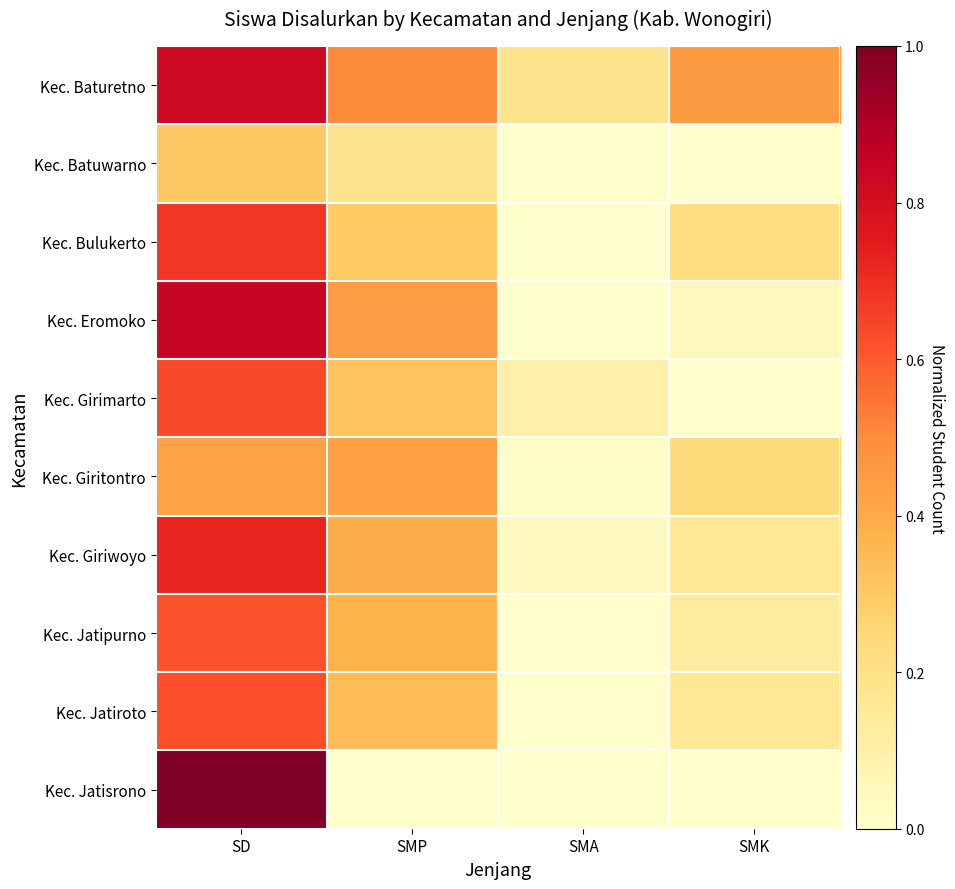

Reading left to right, list all the values displayed in this chart.

Kec. Baturetno: SD=0.8	SMP=0.5	SMA=0.2	SMK=0.5
Kec. Batuwarno: SD=0.3	SMP=0.2	SMA=0.0	SMK=0.0
Kec. Bulukerto: SD=0.7	SMP=0.3	SMA=0.0	SMK=0.2
Kec. Eromoko: SD=0.8	SMP=0.4	SMA=0.0	SMK=0.0
Kec. Girimarto: SD=0.6	SMP=0.3	SMA=0.1	SMK=0.0
Kec. Giritontro: SD=0.4	SMP=0.4	SMA=0.0	SMK=0.2
Kec. Giriwoyo: SD=0.7	SMP=0.4	SMA=0.0	SMK=0.2
Kec. Jatipurno: SD=0.6	SMP=0.4	SMA=0.0	SMK=0.1
Kec. Jatiroto: SD=0.6	SMP=0.3	SMA=0.0	SMK=0.2
Kec. Jatisrono: SD=1.0	SMP=0.0	SMA=0.0	SMK=0.0